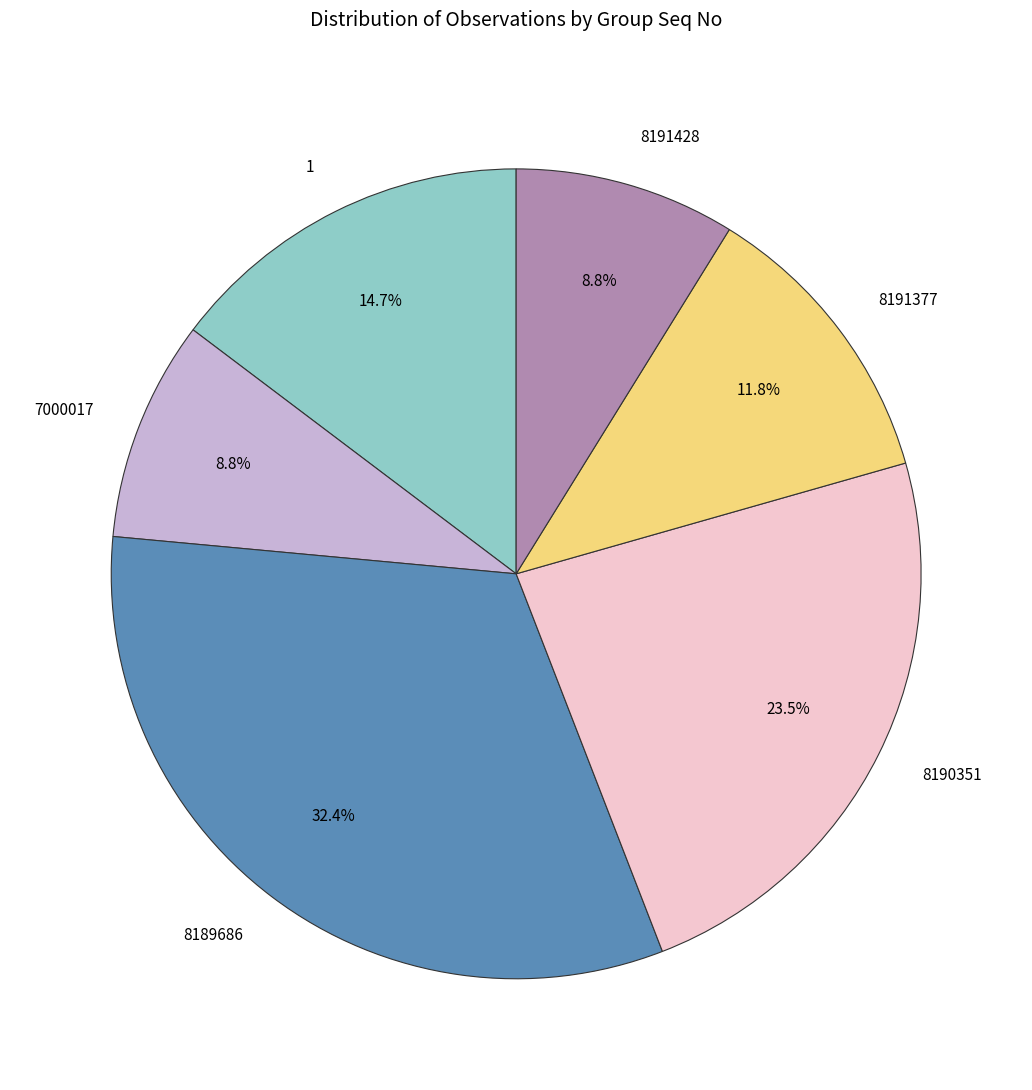

How many segments does this pie chart have?

6